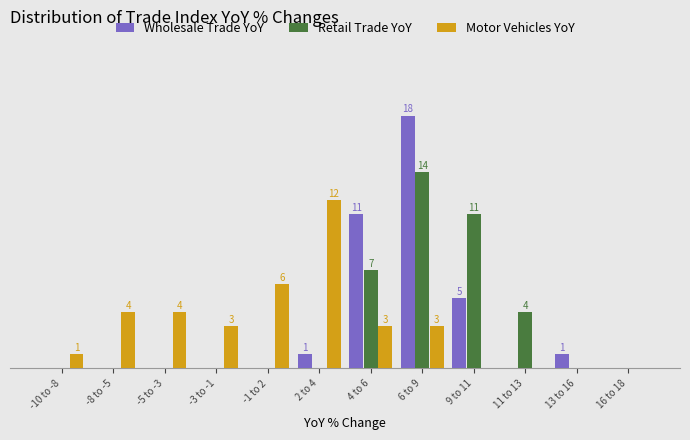

What are all the series names shown in the legend?

Wholesale Trade YoY, Retail Trade YoY, Motor Vehicles YoY